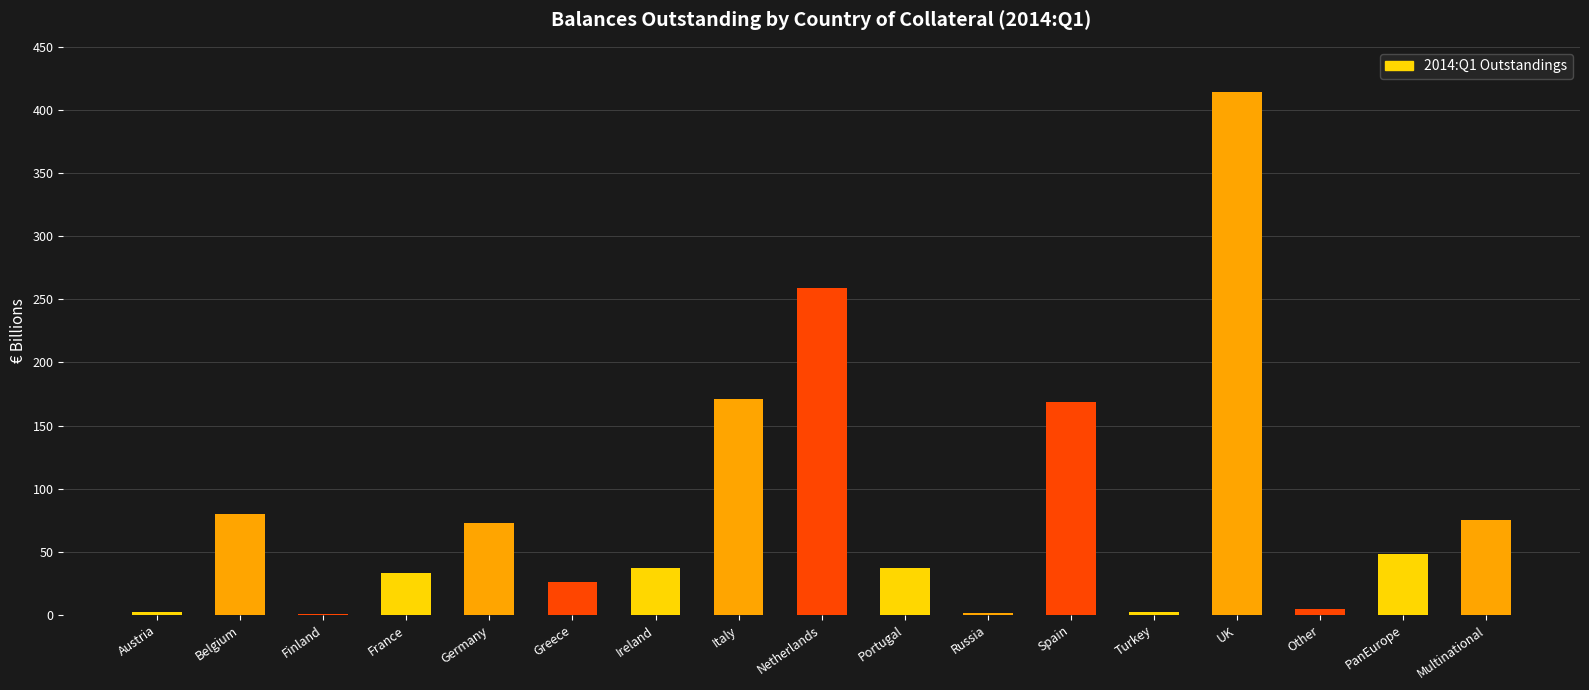

The chart shows a value of 77.8 at PanEurope. True or false?

False